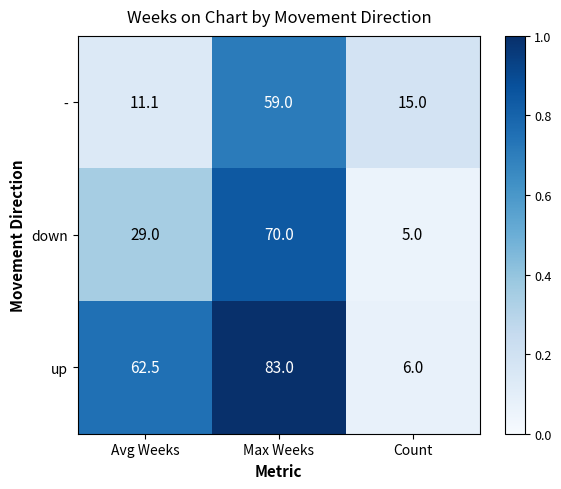

What is the difference between the highest and lowest values at Count?

10.0